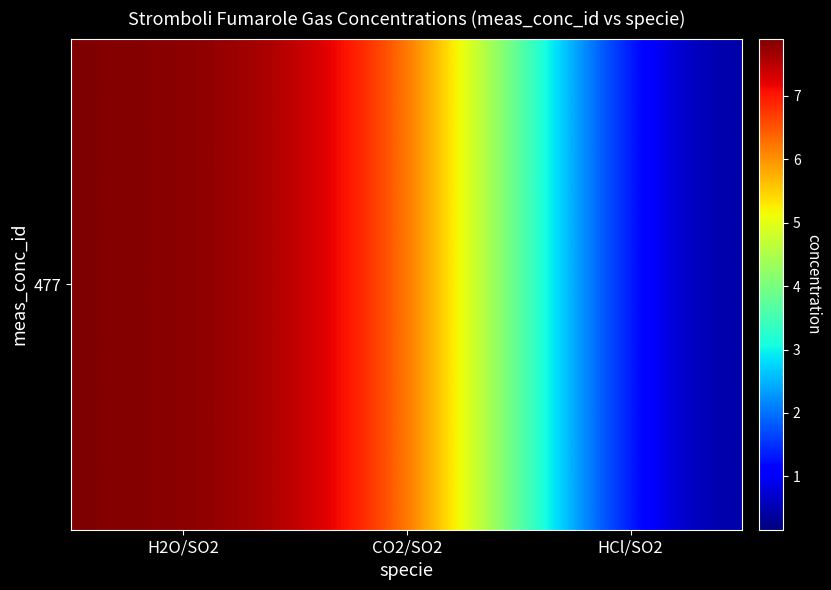

At which category does the chart reach its peak across all series?

H2O/SO2